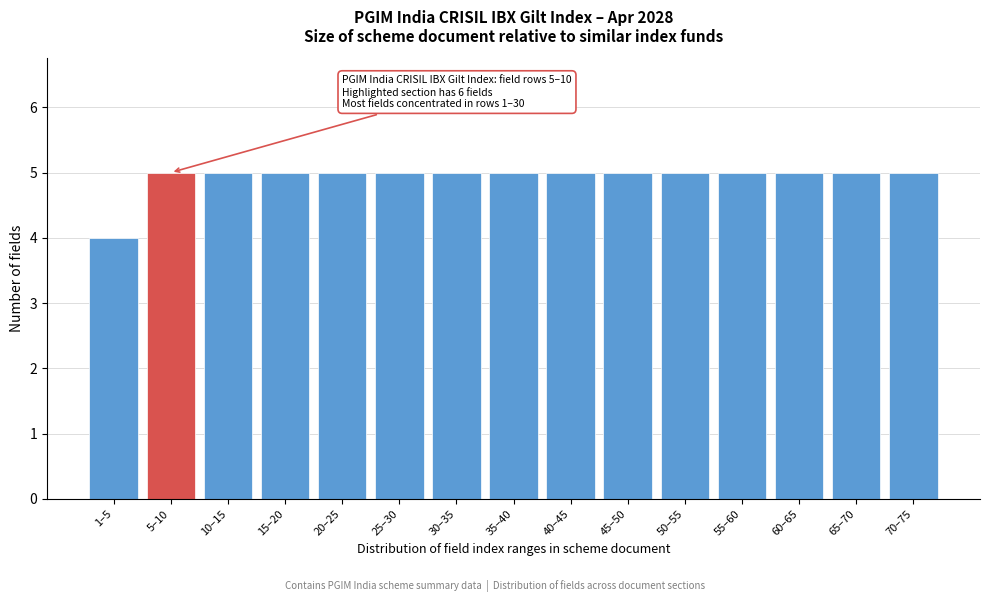

Reading left to right, list all the values displayed in this chart.

4	5	5	5	5	5	5	5	5	5	5	5	5	5	5